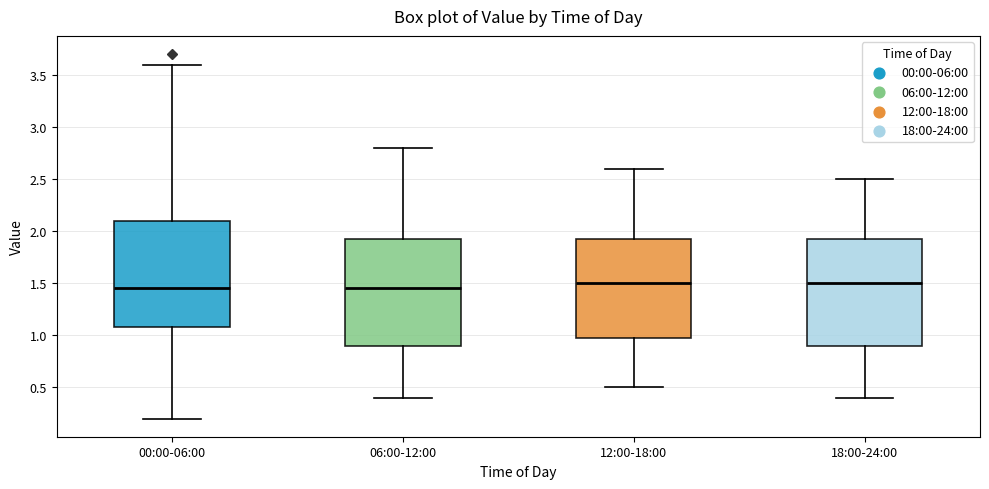

Reading left to right, read every box against the y-axis: the position of its median line, the range the box covers, and the ends of its whiskers. The values are not printed on the chart, so give them approximately, as read against the axis.

00:00-06:00: median 1.45, box 1.10 to 2.10, whiskers 0.20 to 3.60
06:00-12:00: median 1.45, box 0.90 to 1.95, whiskers 0.40 to 2.80
12:00-18:00: median 1.50, box 1.00 to 1.95, whiskers 0.50 to 2.60
18:00-24:00: median 1.50, box 0.90 to 1.95, whiskers 0.40 to 2.50